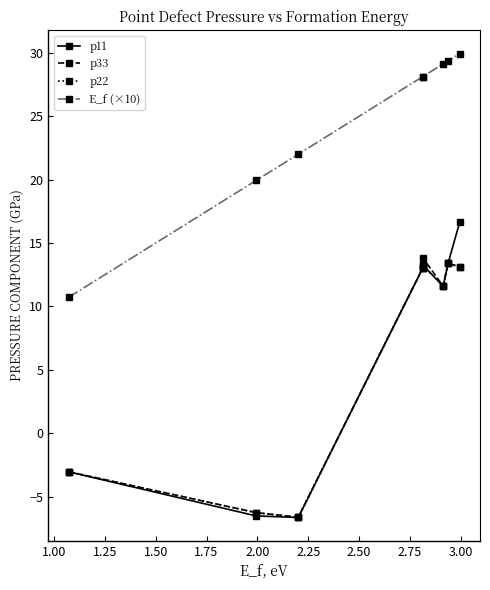

In p33, how many points are lower than both neighbors (excluding endpoints)?

2